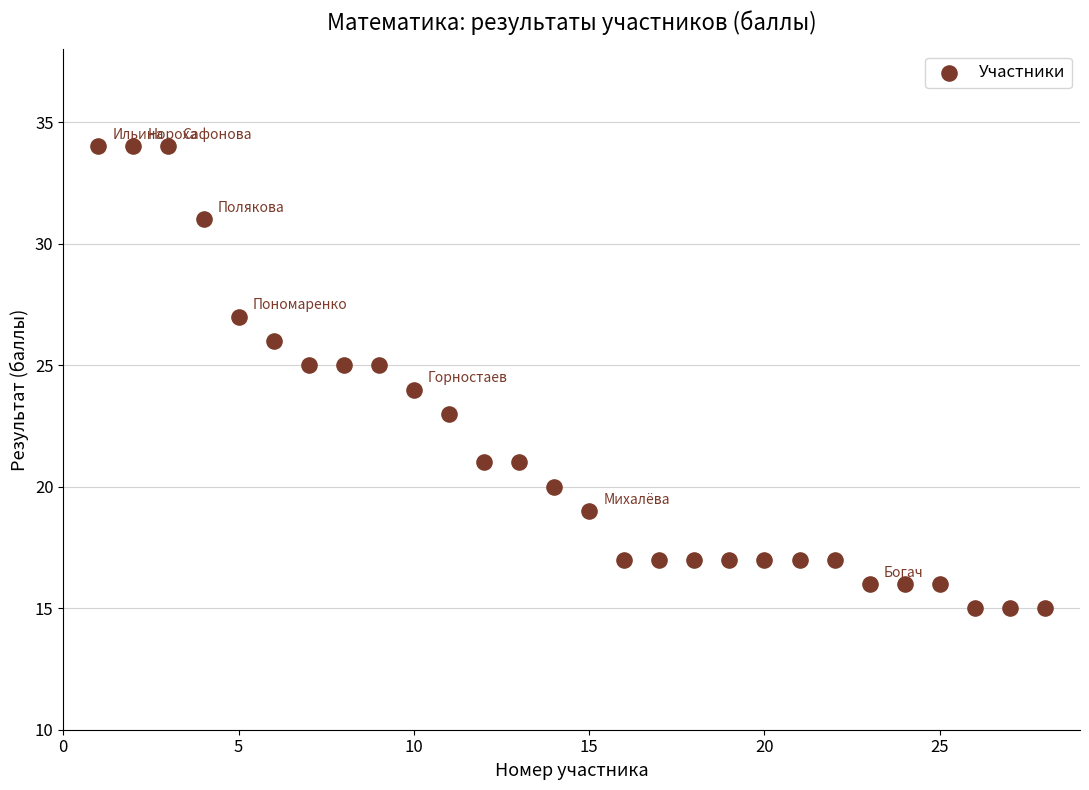

What is the range of X values (max minus min)?

27